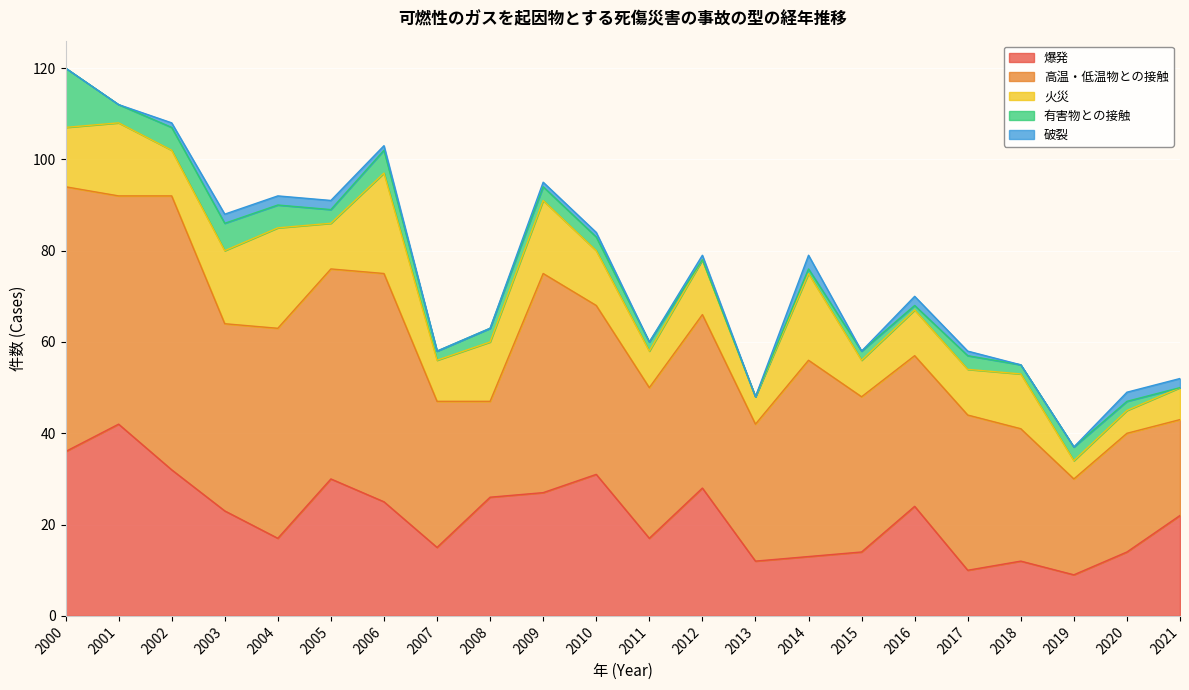

Between 2019 and 2005, which is larger?

2005